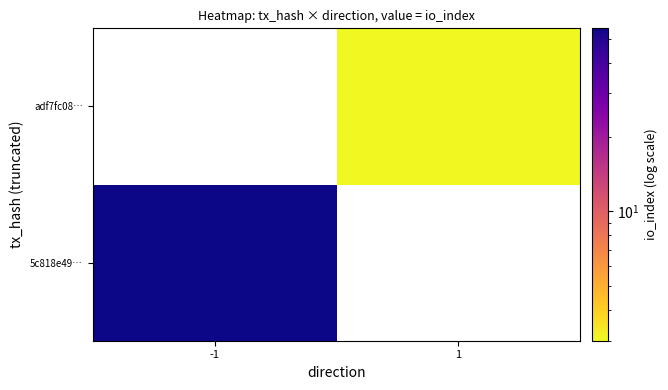

How many positive values does the 5c818e49… series have?

1